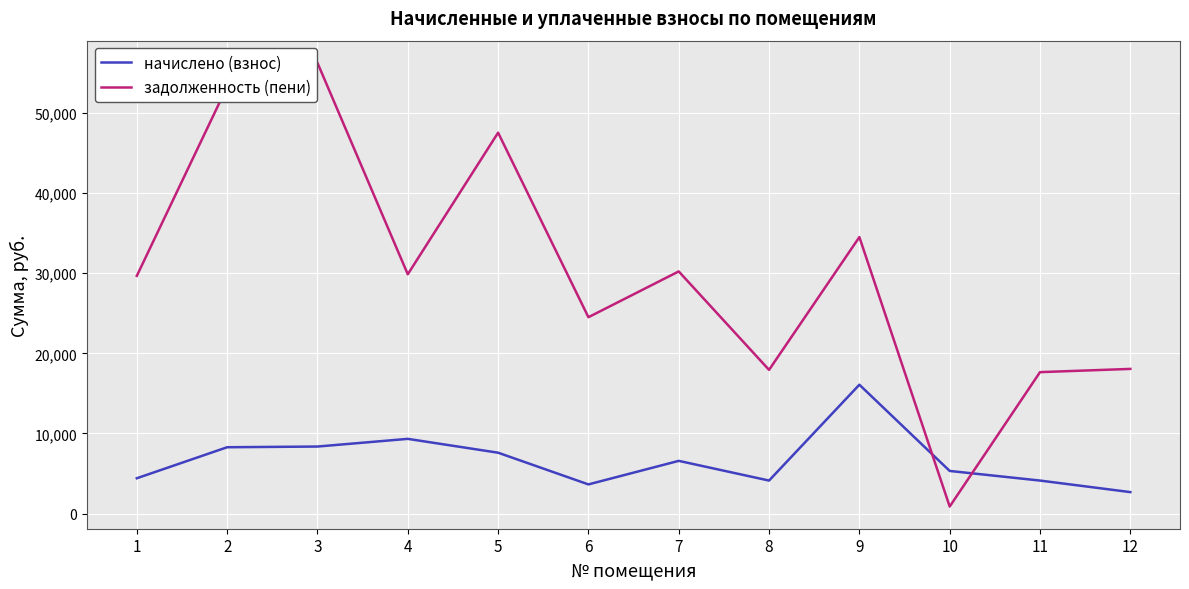

Is it true that начислено (взнос) equals 4416.0 at 1?

True